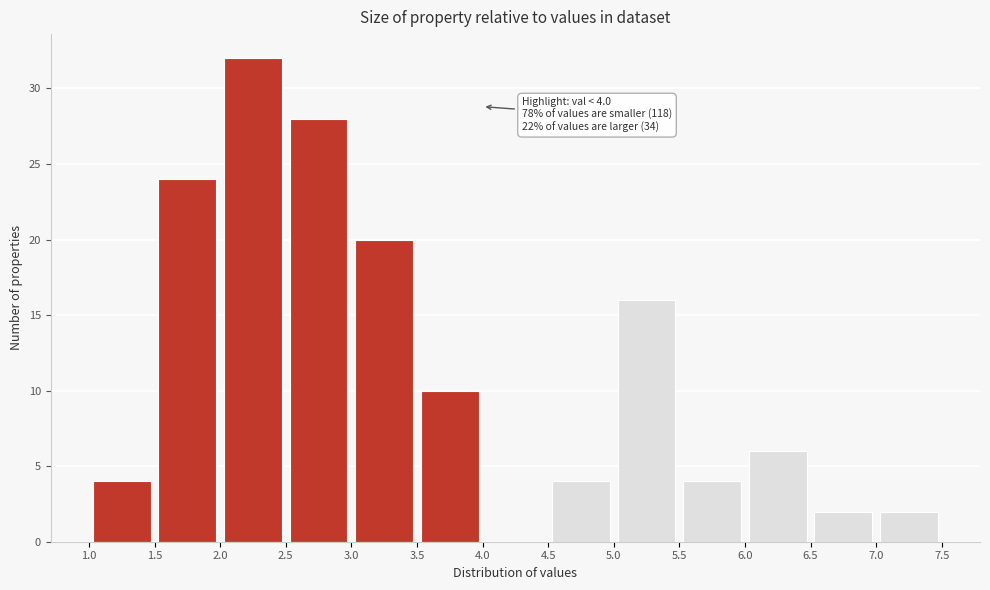

Which range on the x-axis has the tallest bar?

2.0 to 2.5